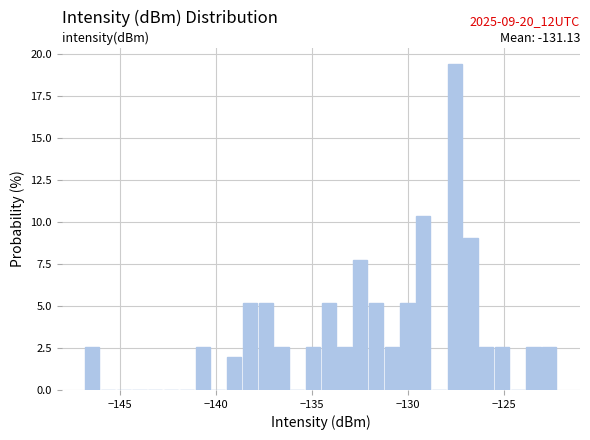

Read against the x-axis, roughly where is the centre of the tallest bar?

-127.5